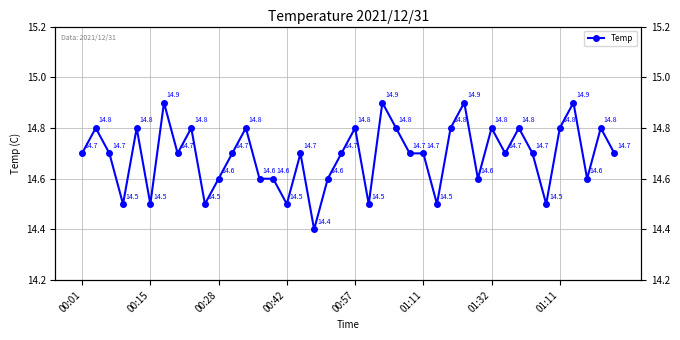

Which category has the lowest value across all series?

17